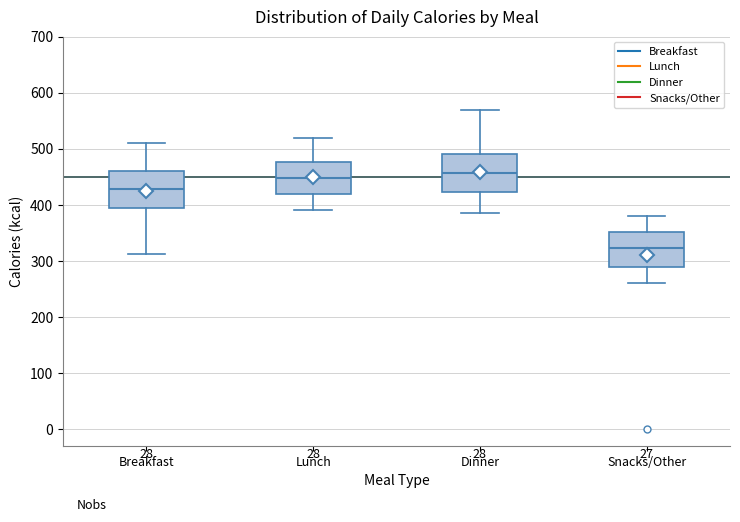

Reading left to right, read every box against the y-axis: the position of its median line, the range the box covers, and the ends of its whiskers. The values are not printed on the chart, so give them approximately, as read against the axis.

Breakfast: median 430, box 390 to 460, whiskers 310 to 510
Lunch: median 450, box 420 to 480, whiskers 390 to 520
Dinner: median 460, box 420 to 490, whiskers 390 to 570
Snacks/Other: median 320, box 290 to 350, whiskers 260 to 380